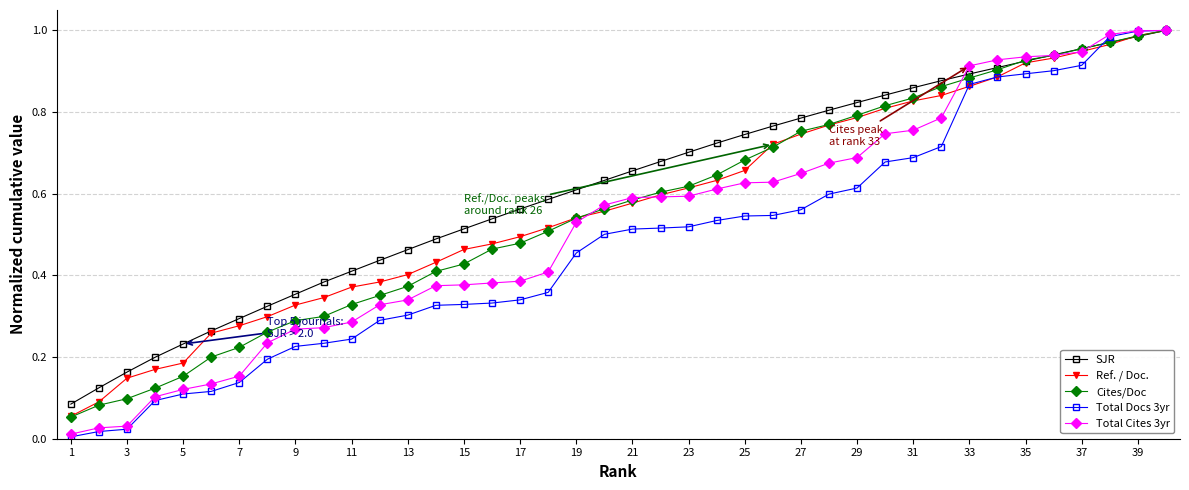

Reading left to right, transcribe all the data shown in this chart.

SJR: 0.1	0.1	0.2	0.2	0.2	0.3	0.3	0.3	0.4	0.4	0.4	0.4	0.5	0.5	0.5	0.5	0.6	0.6	0.6	0.6	0.7	0.7	0.7	0.7	0.7	0.8	0.8	0.8	0.8	0.8	0.9	0.9	0.9	0.9	0.9	0.9	1.0	1.0	1.0	1.0
Ref. / Doc.: 0.1	0.1	0.1	0.2	0.2	0.3	0.3	0.3	0.3	0.3	0.4	0.4	0.4	0.4	0.5	0.5	0.5	0.5	0.5	0.6	0.6	0.6	0.6	0.6	0.7	0.7	0.7	0.8	0.8	0.8	0.8	0.8	0.9	0.9	0.9	0.9	0.9	1.0	1.0	1.0
Cites/Doc(norm): 0.1	0.1	0.1	0.1	0.2	0.2	0.2	0.3	0.3	0.3	0.3	0.4	0.4	0.4	0.4	0.5	0.5	0.5	0.5	0.6	0.6	0.6	0.6	0.6	0.7	0.7	0.8	0.8	0.8	0.8	0.8	0.9	0.9	0.9	0.9	0.9	1.0	1.0	1.0	1.0
TotalDocs3yr(norm): 0.0	0.0	0.0	0.1	0.1	0.1	0.1	0.2	0.2	0.2	0.2	0.3	0.3	0.3	0.3	0.3	0.3	0.4	0.5	0.5	0.5	0.5	0.5	0.5	0.5	0.5	0.6	0.6	0.6	0.7	0.7	0.7	0.9	0.9	0.9	0.9	0.9	1.0	1.0	1.0
TotalCites3yr(norm): 0.0	0.0	0.0	0.1	0.1	0.1	0.2	0.2	0.3	0.3	0.3	0.3	0.3	0.4	0.4	0.4	0.4	0.4	0.5	0.6	0.6	0.6	0.6	0.6	0.6	0.6	0.6	0.7	0.7	0.7	0.8	0.8	0.9	0.9	0.9	0.9	0.9	1.0	1.0	1.0